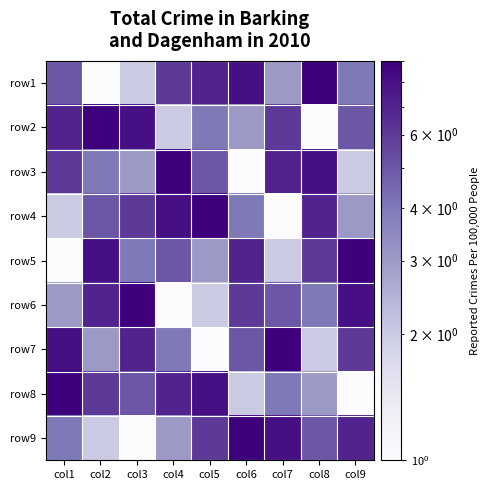

What is the total value across all series at col5?

45